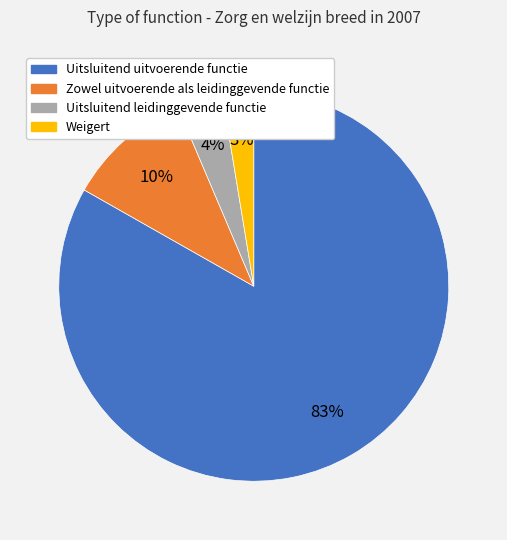

True or false: Weigert accounts for 3% of the total.

True